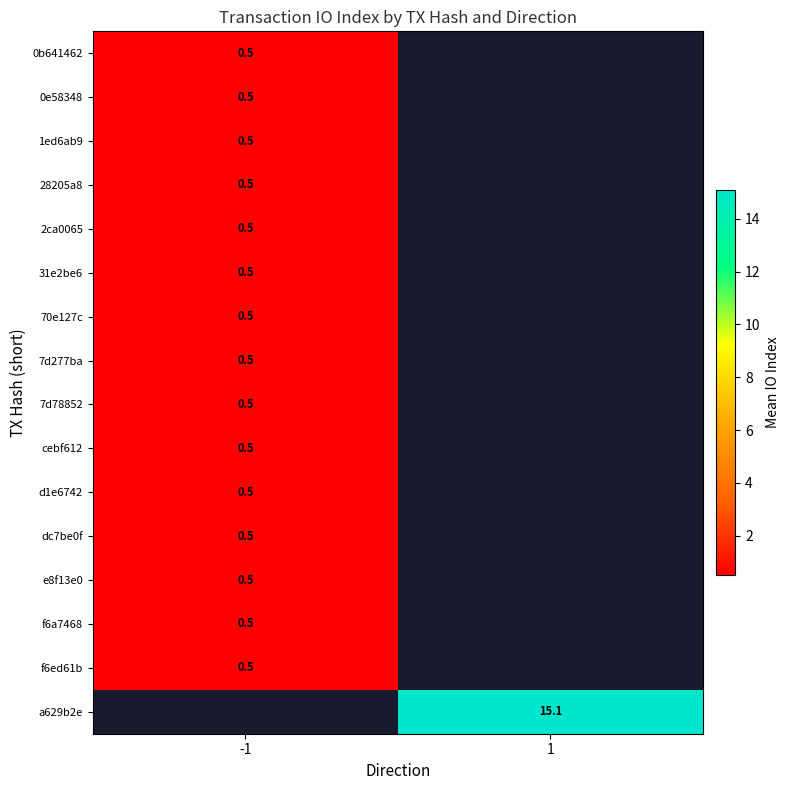

Which label corresponds to the smallest value in the chart?

-1